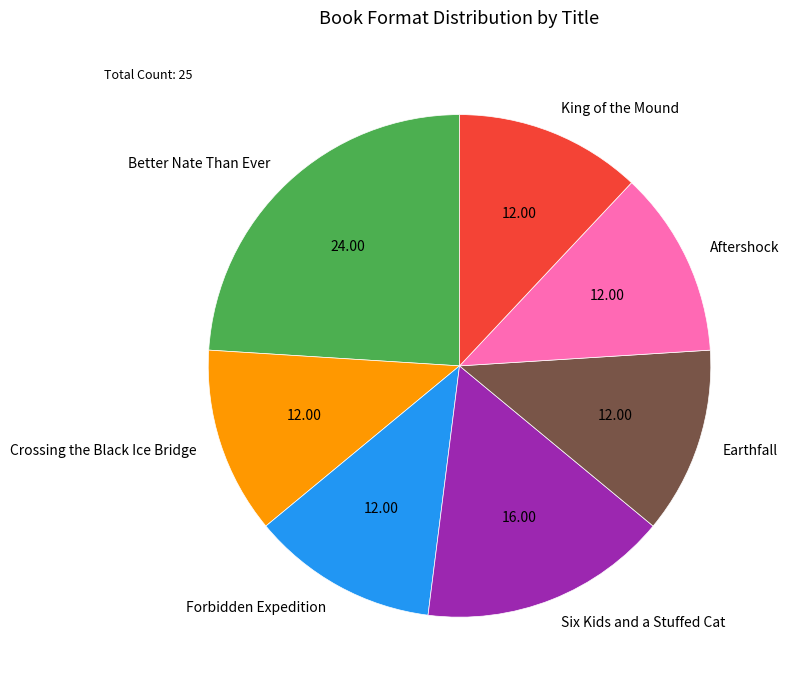

Between King of the Mound and Six Kids and a Stuffed Cat, which is larger?

Six Kids and a Stuffed Cat